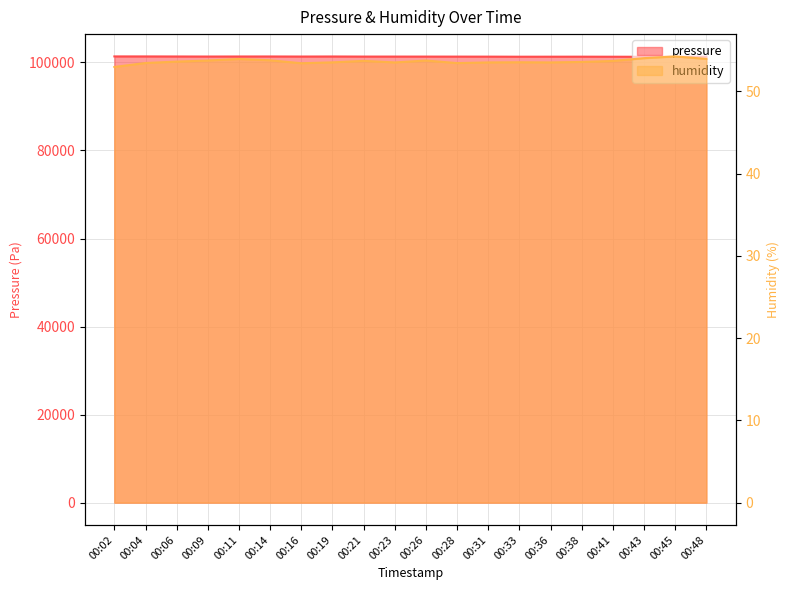

What is the difference between the pressure values at 00:31 and 00:36?

12.4